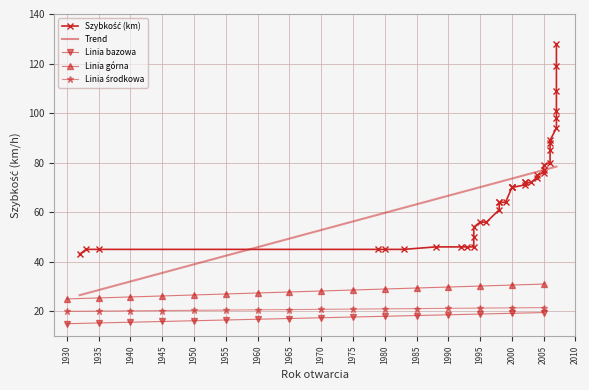

Read the value at 1932.

43